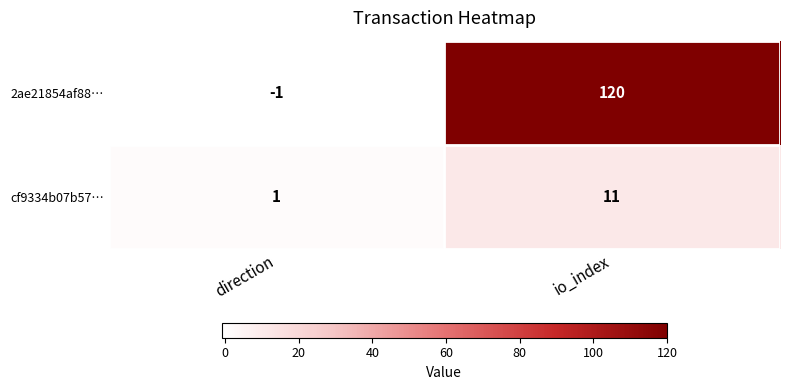

At how many categories does at least one series exceed 112?

1